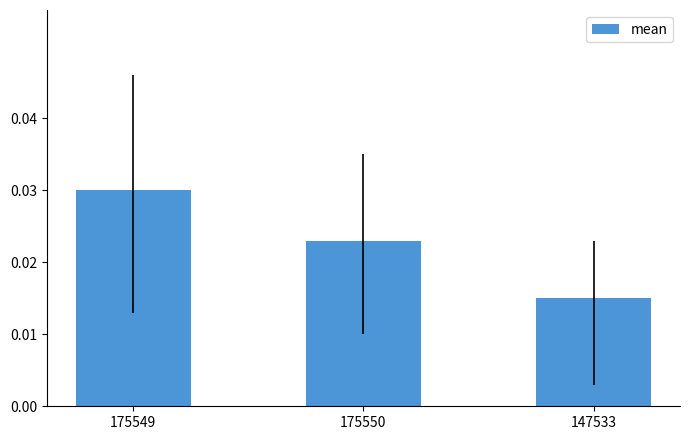

What is the label of the 2nd bar from the left?

175550